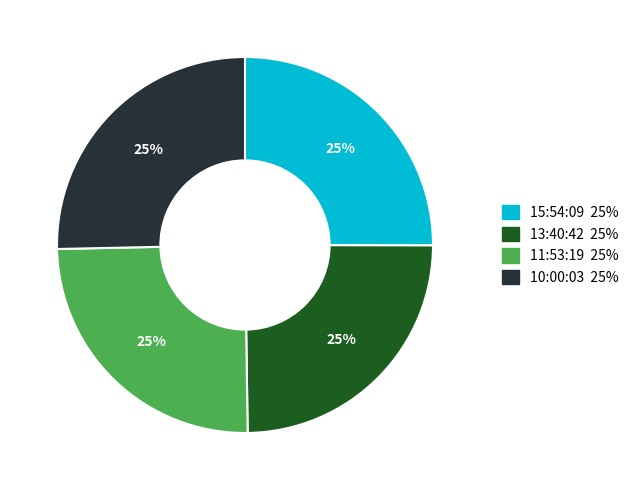

Approximately how many times larger is the value at 10:00:03 compared to 13:40:42?

1.0